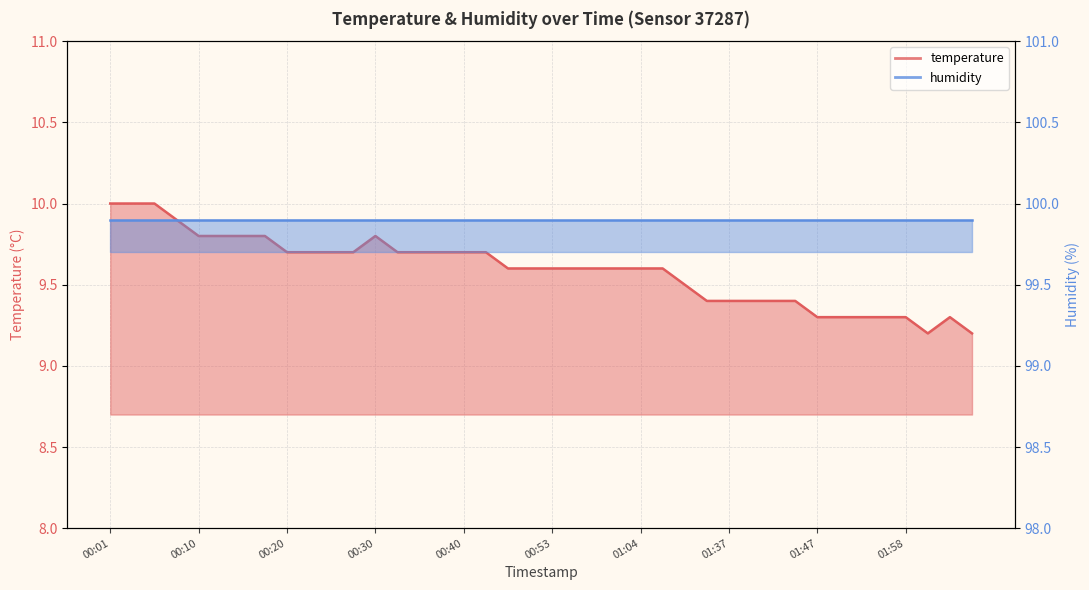

What is the difference between the second highest and minimum values?

0.8